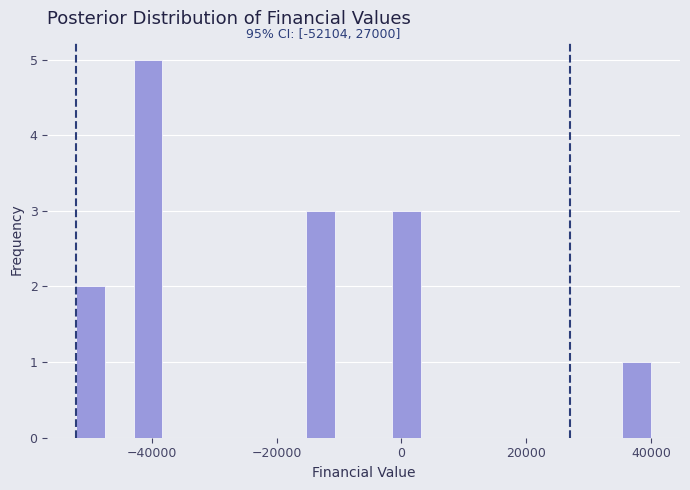

Read against the x-axis, roughly where is the centre of the tallest bar?

-40000